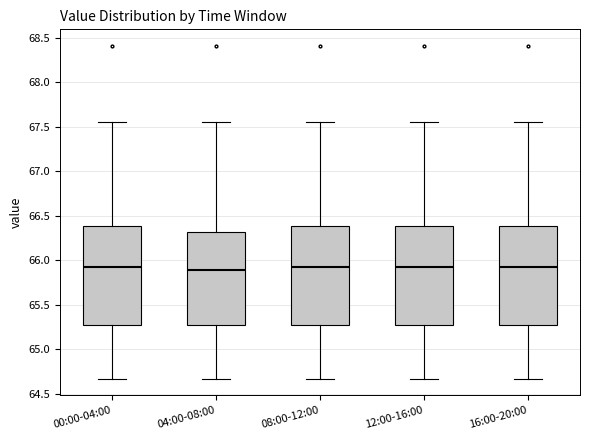

Where does the median line of the box for 12:00-16:00 sit on the y-axis? The values are not printed on the chart, so give them approximately, as read against the axis.

65.95